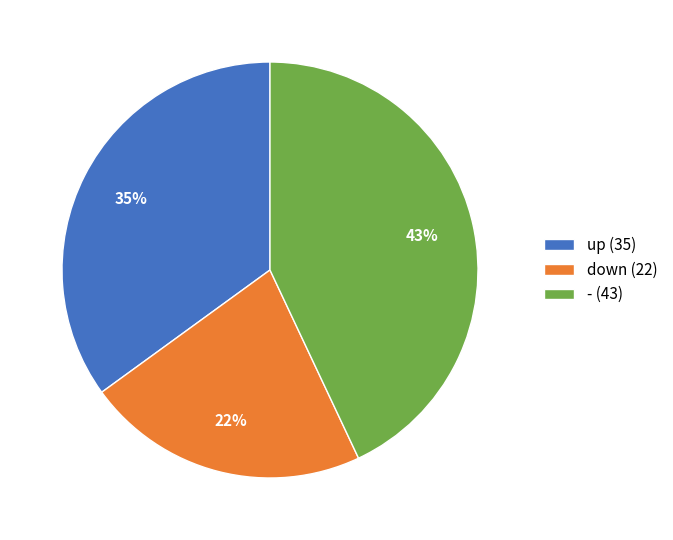

What is the largest slice in the pie chart?

-